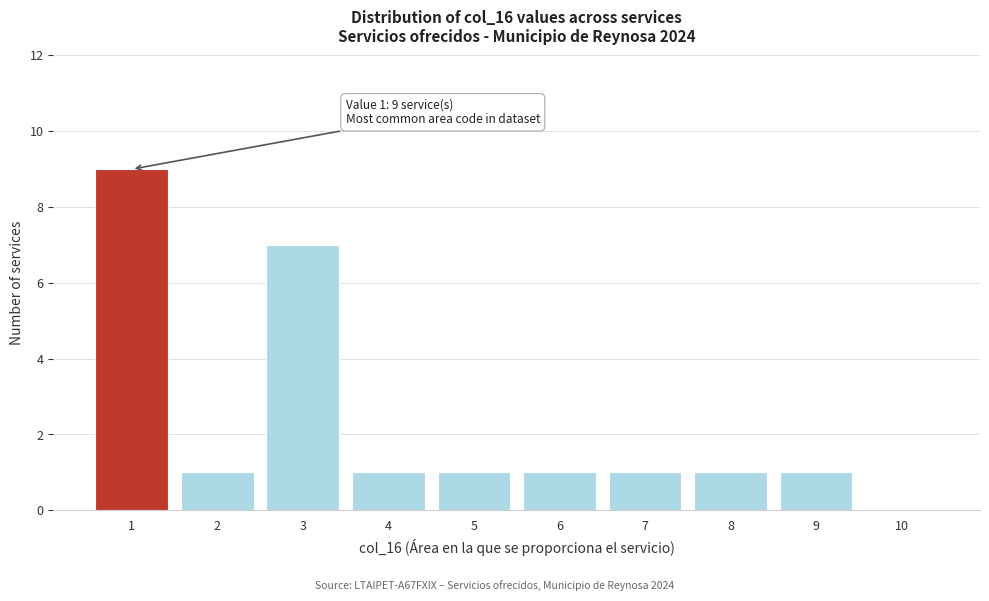

Which range on the x-axis has the tallest bar?

0.5 to 1.5